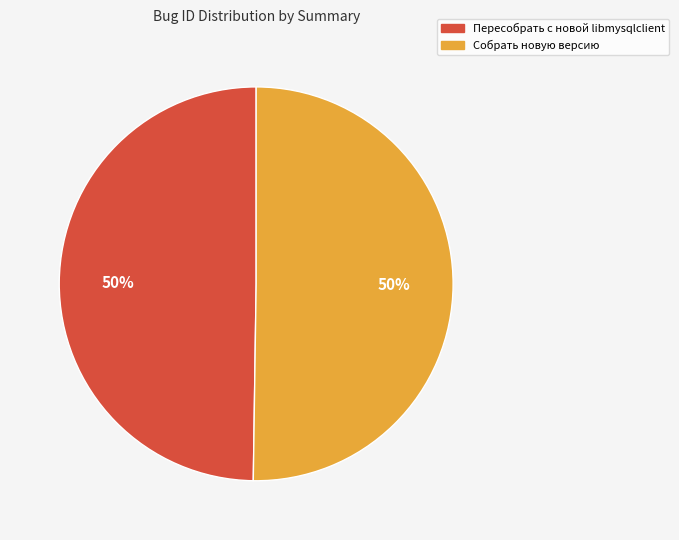

What percentage is the Собрать новую версию slice, to the nearest percent?

50%